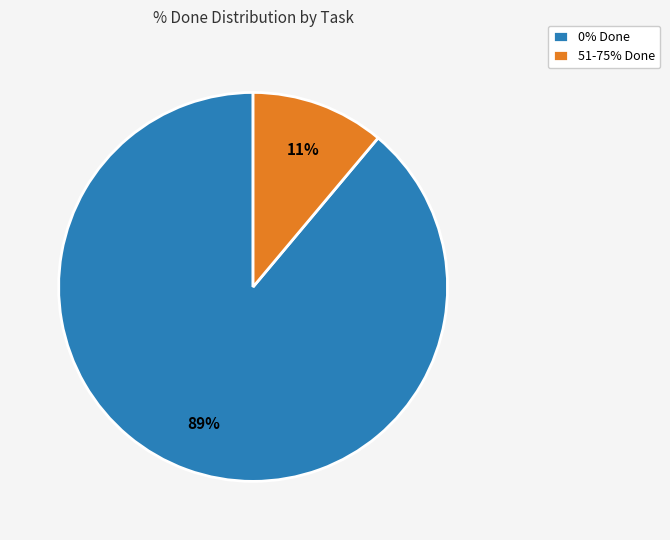

True or false: 0% Done accounts for 79% of the total.

False